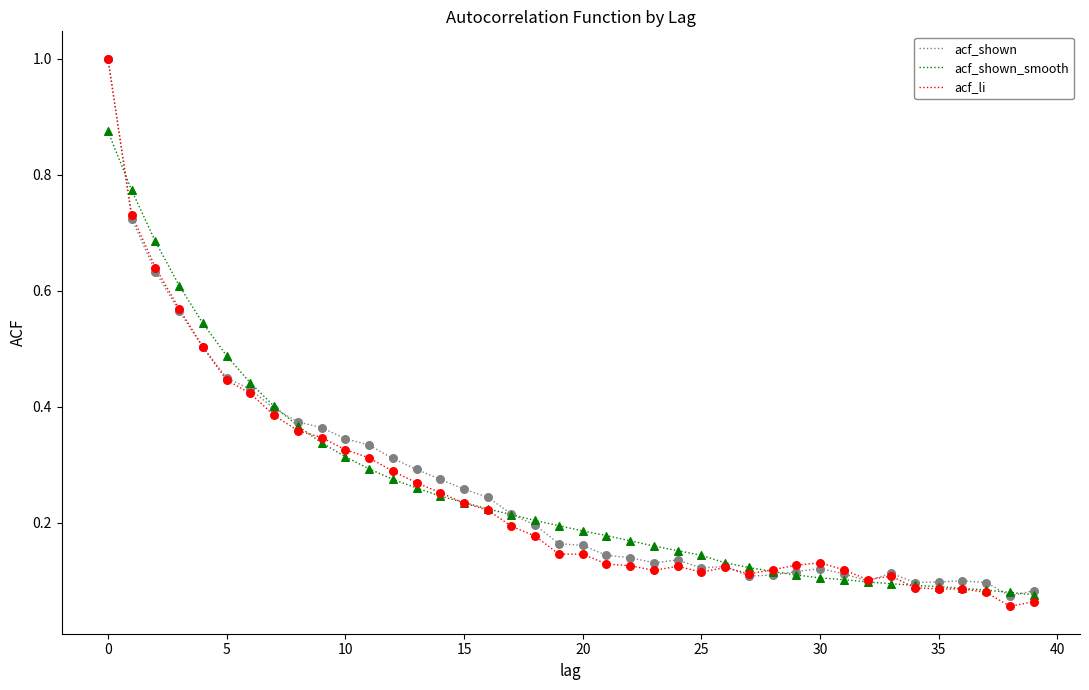

Which series has the widest spread of values?

acf_li